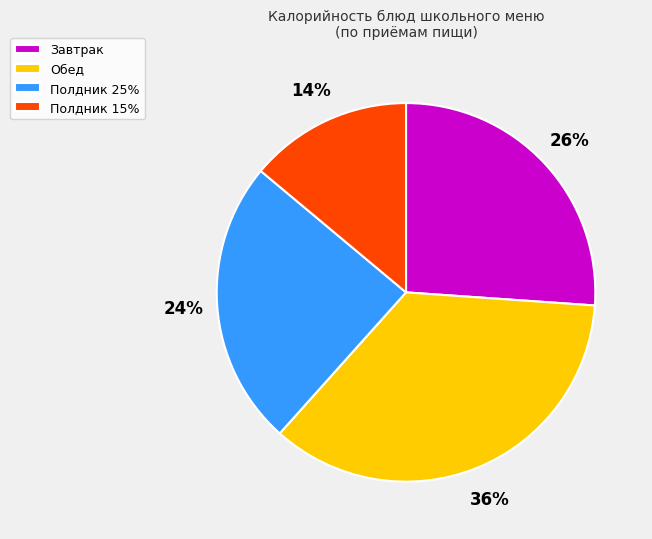

To the nearest percent, what is the difference between the largest and smallest slice percentages?

22%